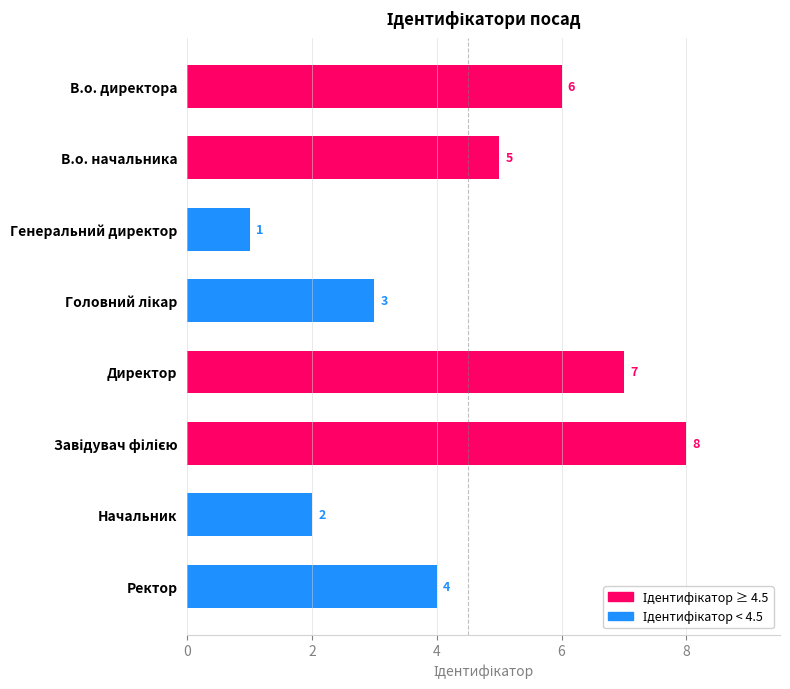

What is the change in value from Начальник to Ректор?

+2